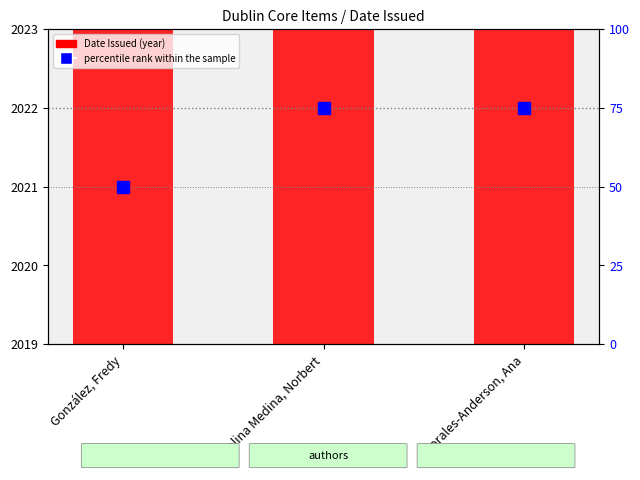

What is the label of the 2nd bar from the right?

Molina Medina, Norbert